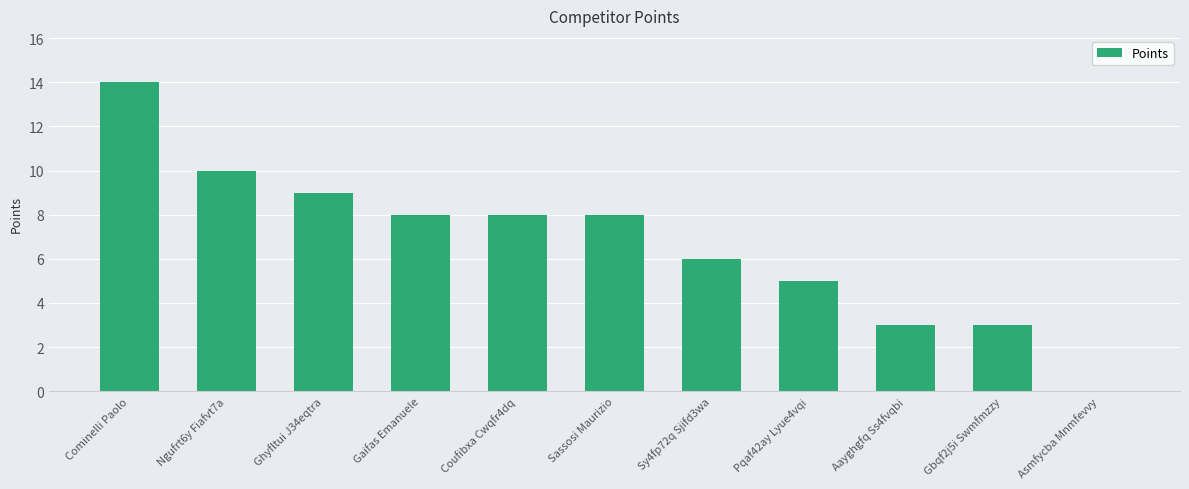

Reading right to left, list all the values displayed in this chart.

0	3	3	5	6	8	8	8	9	10	14